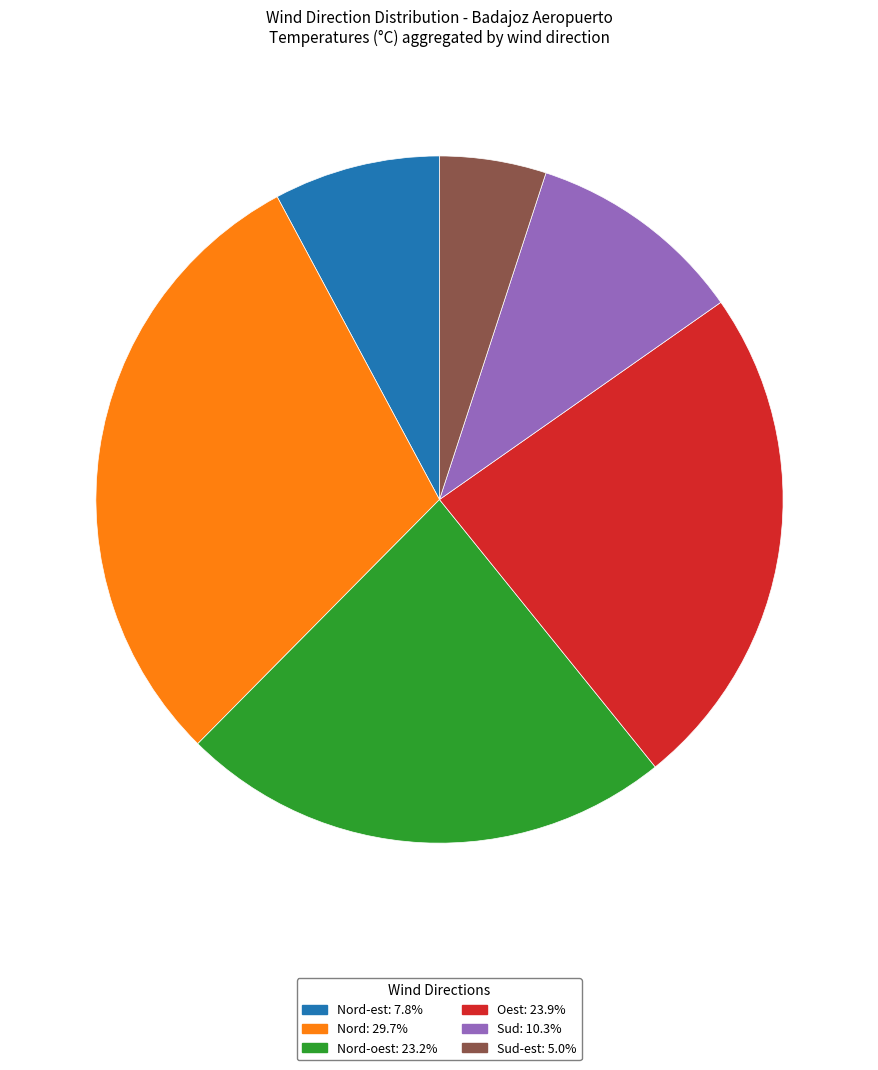

How many slices are in this pie chart?

6